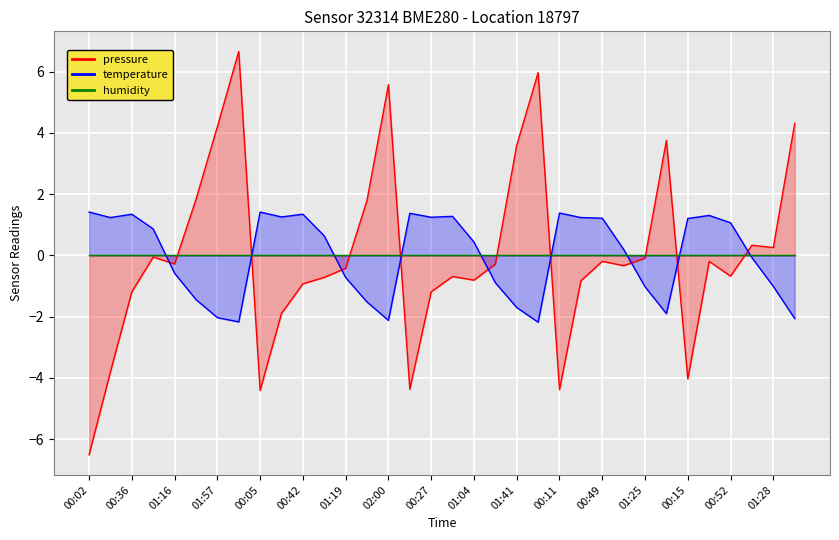

Which series changed the most between 01:19 and 00:45?

temperature